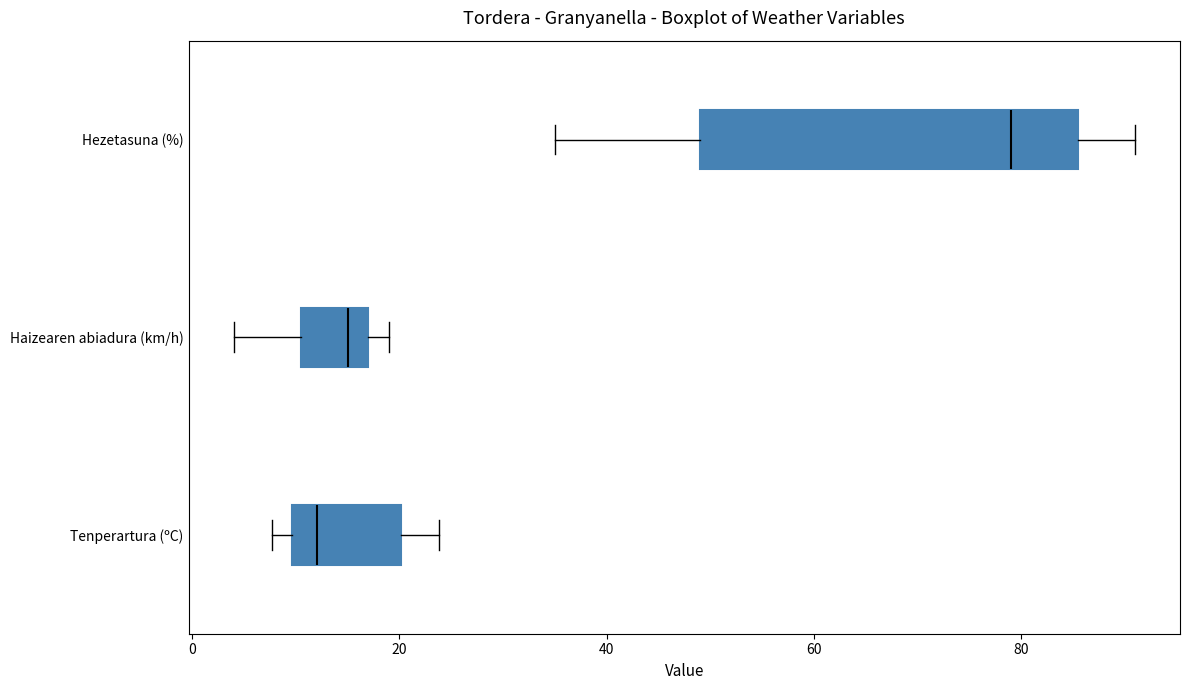

Reading bottom to top, read every box against the x-axis: the position of its median line, the range the box covers, and the ends of its whiskers. The values are not printed on the chart, so give them approximately, as read against the axis.

Tenperartura (ºC): median 12, box 10 to 20, whiskers 8 to 24
Haizearen abiadura (km/h): median 16, box 10 to 18, whiskers 4 to 20
Hezetasuna (%): median 80, box 50 to 86, whiskers 36 to 92